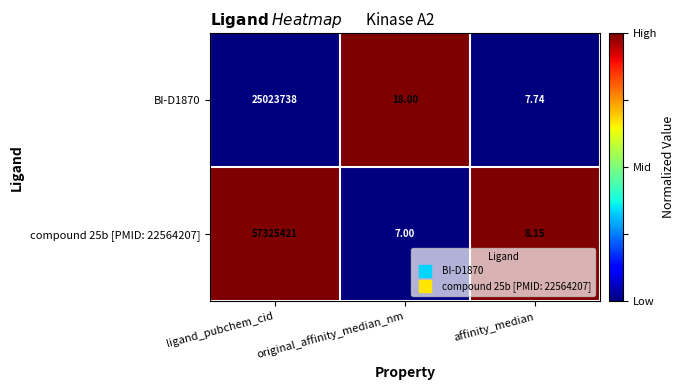

At which category is the sum across all series the highest?

ligand_pubchem_cid